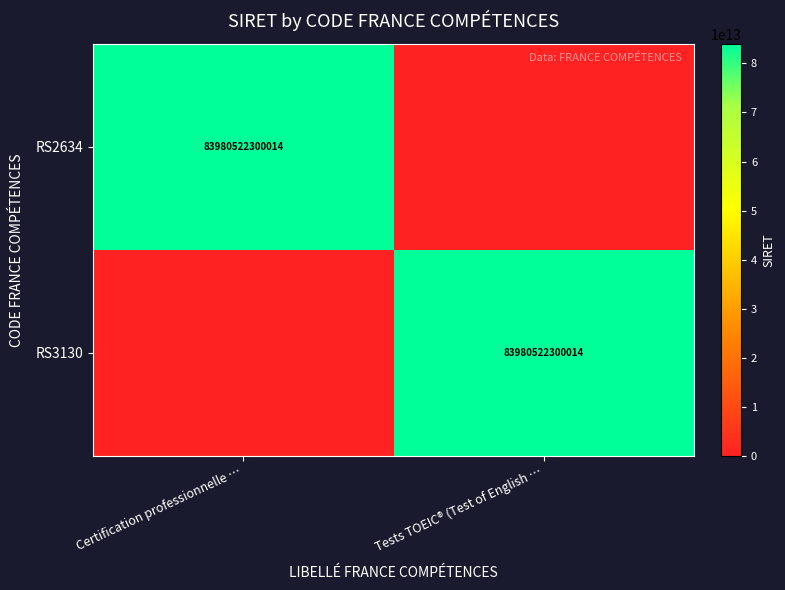

At which category does the chart reach its minimum across all series?

Tests TOEIC® (Test of English …